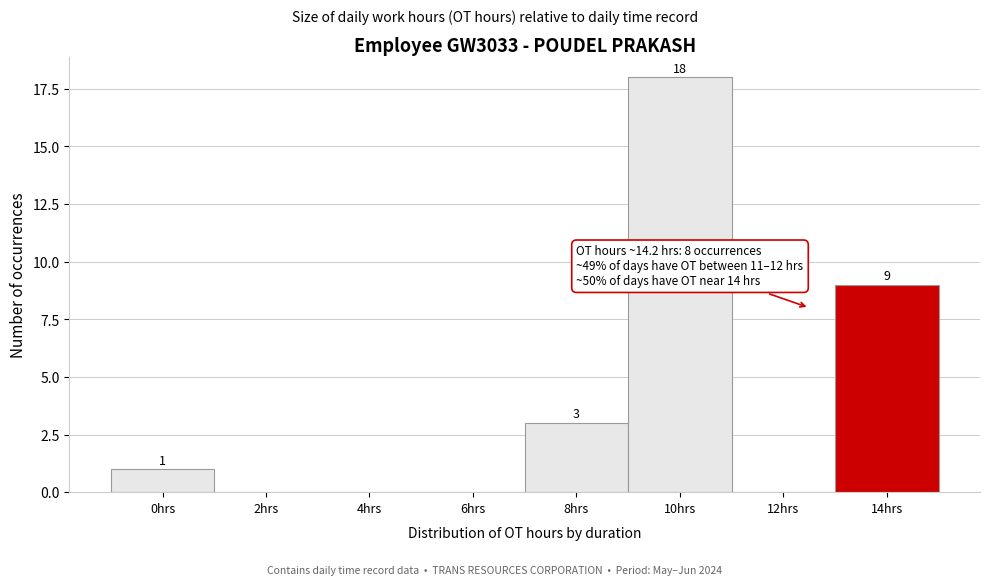

Reading left to right, extract all data points from this chart.

0hrs=1	2hrs=0	4hrs=0	6hrs=0	8hrs=3	10hrs=18	12hrs=0	14hrs=9